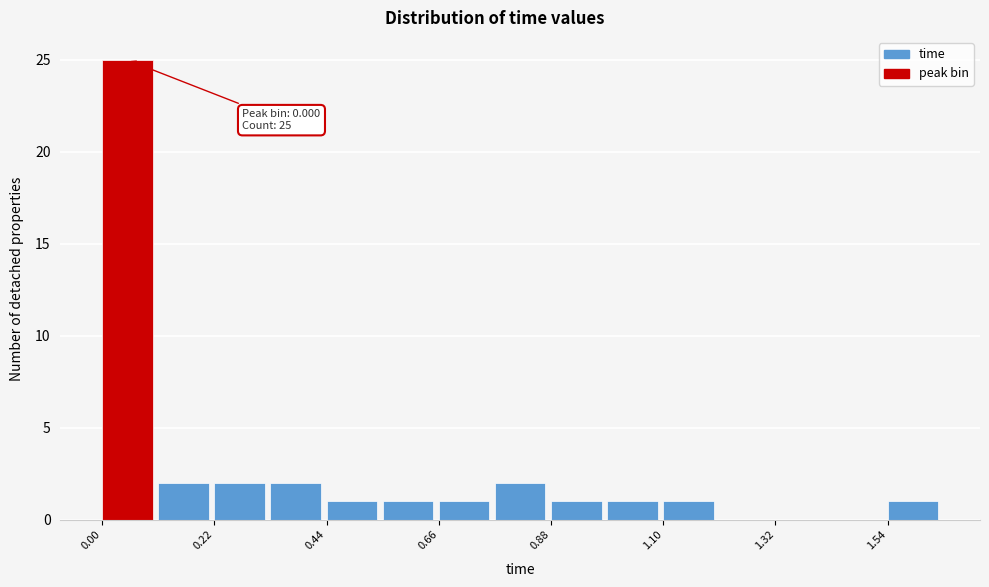

Read against the x-axis, roughly where is the centre of the tallest bar?

0.05